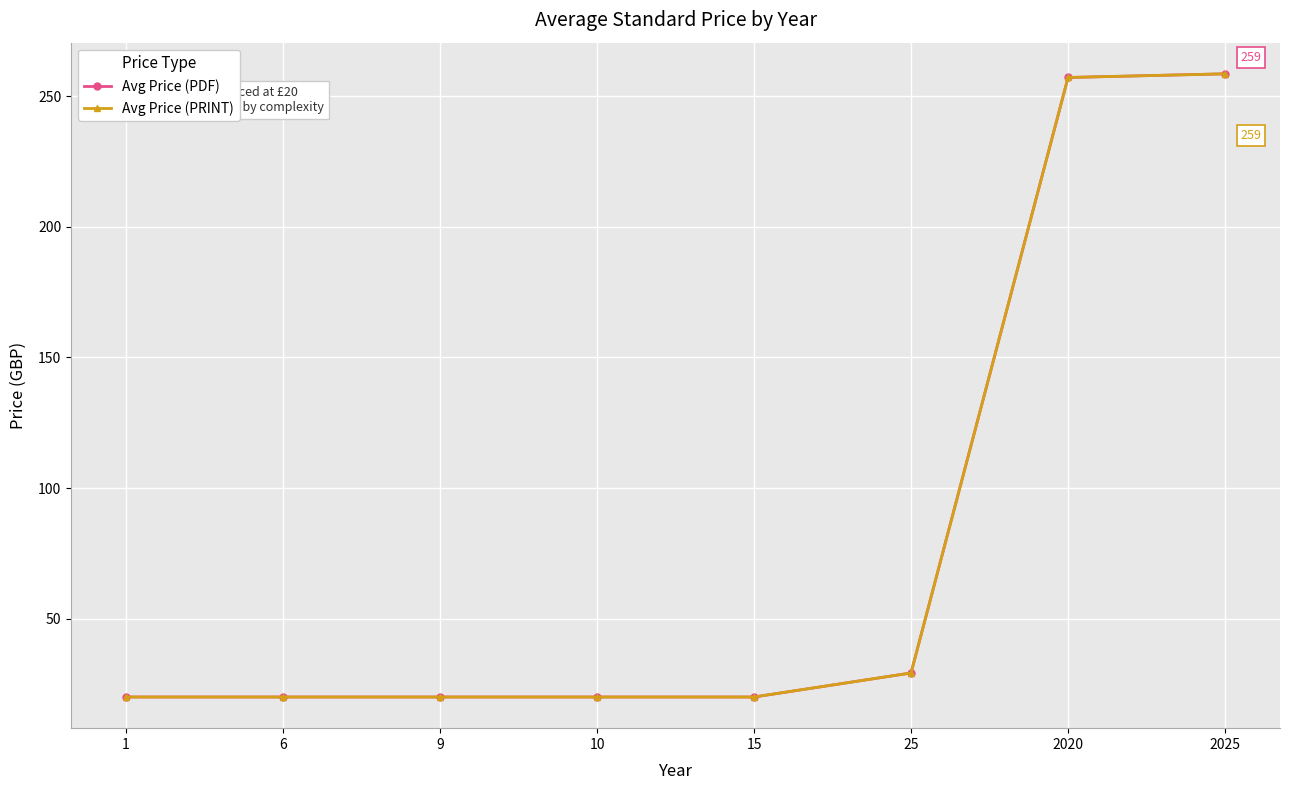

Is the value of Avg Price (PRINT) at 15 greater than the value of Avg Price (PDF) at 1?

No